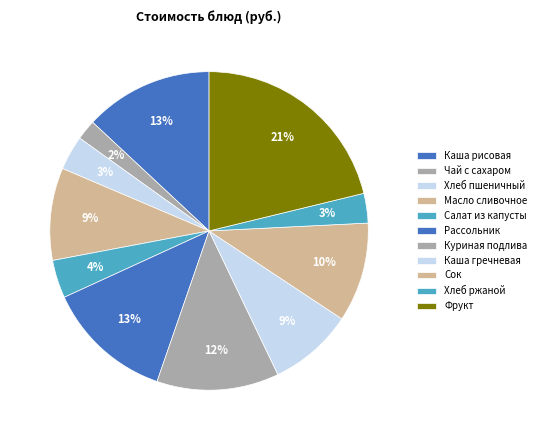

How many segments does this pie chart have?

11